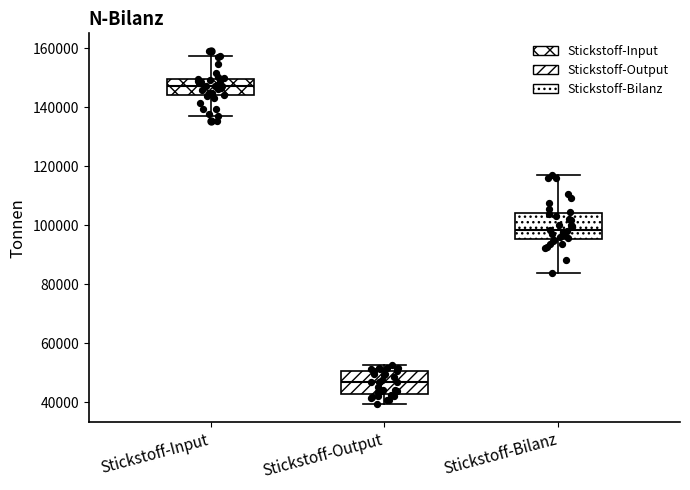

Where does the upper whisker of the box for Stickstoff-Input end on the y-axis? The values are not printed on the chart, so give them approximately, as read against the axis.

158000